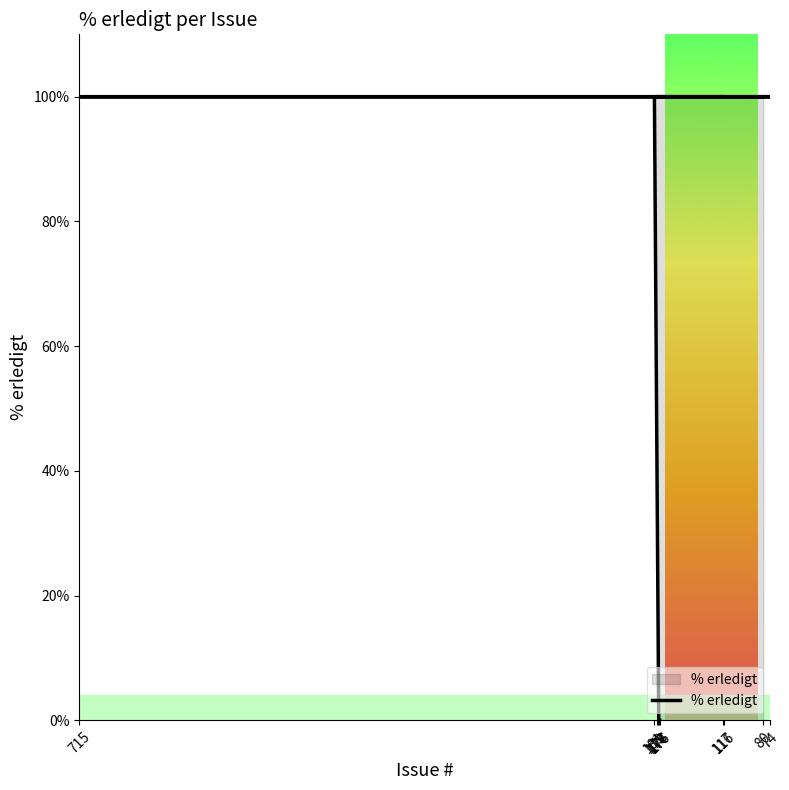

How many lines are shown in the chart?

1